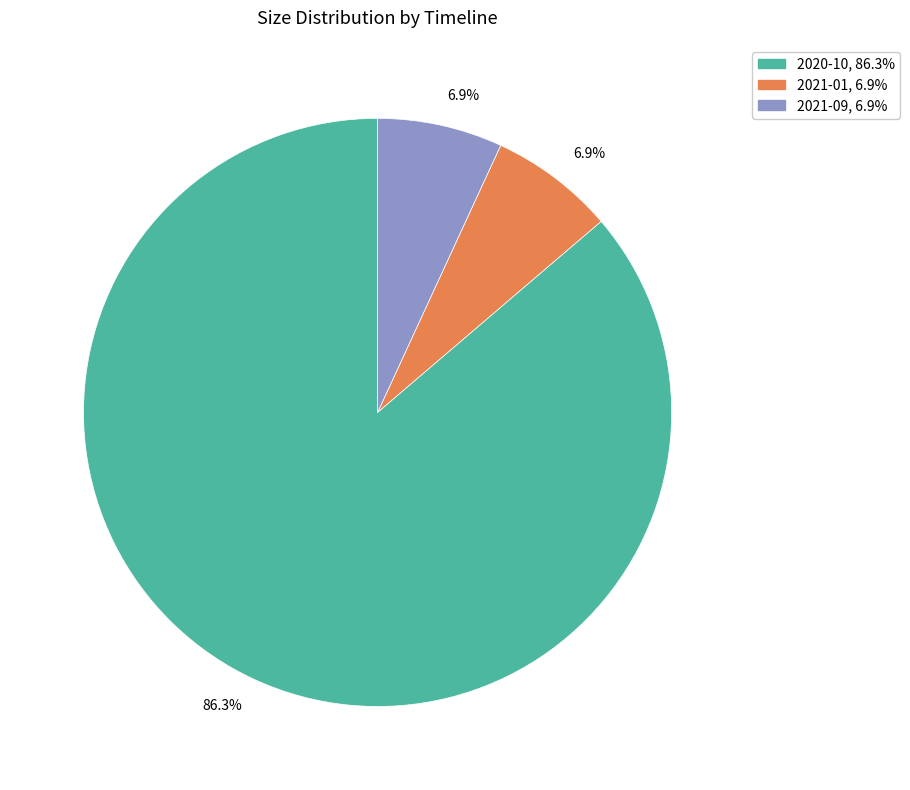

Does any single category account for the majority?

Yes